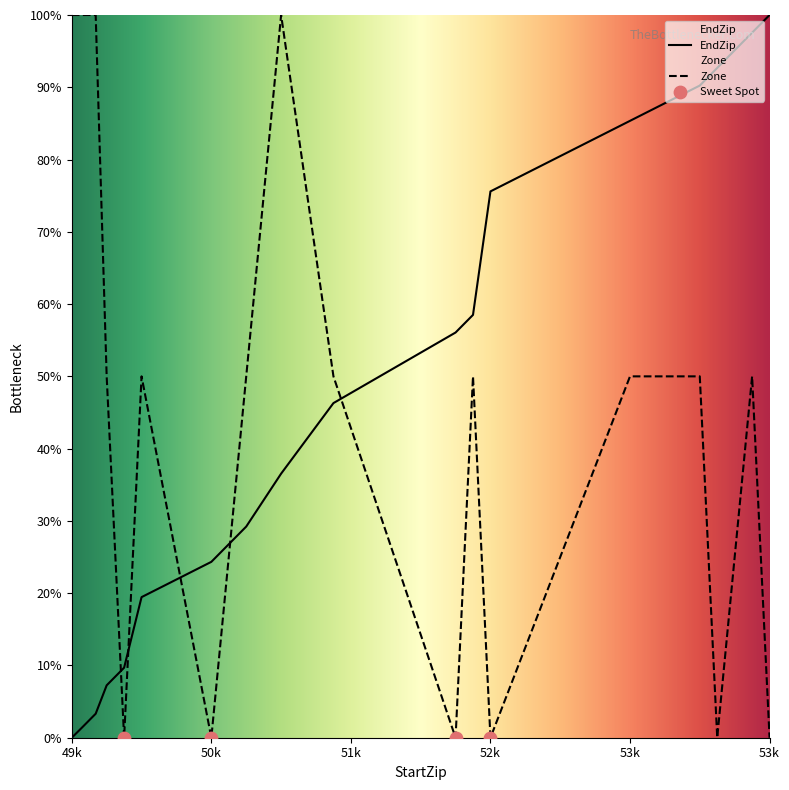

Which series has the widest spread of Y values?

EndZip